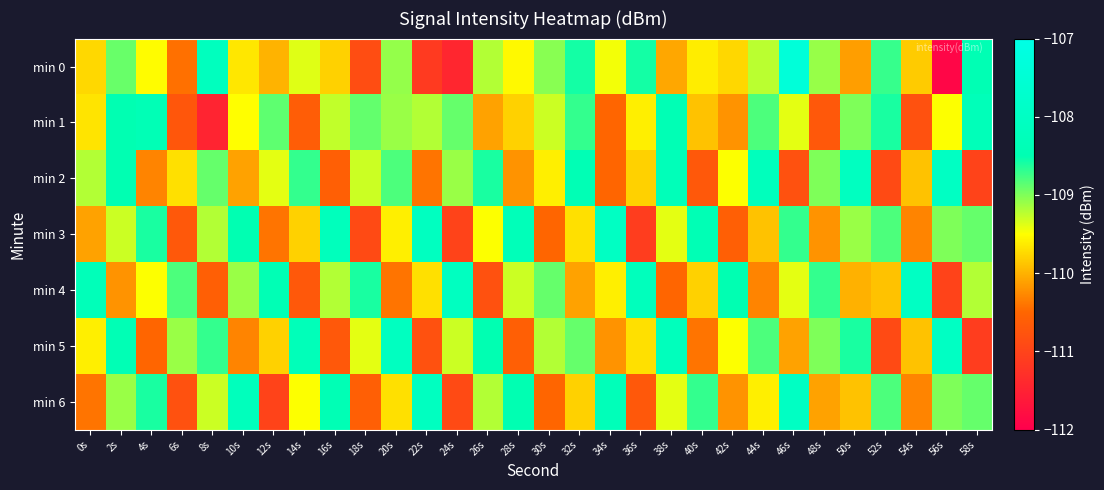

Reading left to right, transcribe all the data shown in this chart.

min 0: 0s=-109.8	2s=-108.9	4s=-109.5	6s=-110.4	8s=-108.2	10s=-109.6	12s=-110.0	14s=-109.4	16s=-109.8	18s=-110.9	20s=-109.1	22s=-111.1	24s=-111.4	26s=-109.2	28s=-109.5	30s=-109.0	32s=-108.6	34s=-109.5	36s=-108.6	38s=-110.1	40s=-109.6	42s=-109.8	44s=-109.2	46s=-107.4	48s=-109.1	50s=-110.1	52s=-108.7	54s=-109.8	56s=-111.9	58s=-108.4
min 1: 0s=-109.7	2s=-108.5	4s=-108.4	6s=-110.7	8s=-111.5	10s=-109.5	12s=-108.9	14s=-110.6	16s=-109.3	18s=-108.9	20s=-109.1	22s=-109.2	24s=-108.9	26s=-110.1	28s=-109.8	30s=-109.3	32s=-108.7	34s=-110.5	36s=-109.6	38s=-108.4	40s=-109.9	42s=-110.2	44s=-108.8	46s=-109.4	48s=-110.7	50s=-109.0	52s=-108.6	54s=-110.8	56s=-109.5	58s=-108.3
min 2: 0s=-109.2	2s=-108.5	4s=-110.3	6s=-109.7	8s=-108.9	10s=-110.1	12s=-109.4	14s=-108.7	16s=-110.6	18s=-109.3	20s=-108.8	22s=-110.4	24s=-109.1	26s=-108.6	28s=-110.2	30s=-109.6	32s=-108.4	34s=-110.5	36s=-109.8	38s=-108.3	40s=-110.7	42s=-109.5	44s=-108.2	46s=-110.8	48s=-109.0	50s=-108.1	52s=-110.9	54s=-109.9	56s=-108.0	58s=-111.0
min 3: 0s=-110.1	2s=-109.3	4s=-108.6	6s=-110.7	8s=-109.2	10s=-108.5	12s=-110.4	14s=-109.8	16s=-108.2	18s=-110.9	20s=-109.6	22s=-108.1	24s=-111.0	26s=-109.5	28s=-108.3	30s=-110.5	32s=-109.7	34s=-108.0	36s=-111.1	38s=-109.4	40s=-108.4	42s=-110.6	44s=-109.9	46s=-108.7	48s=-110.2	50s=-109.1	52s=-108.8	54s=-110.3	56s=-109.0	58s=-108.9
min 4: 0s=-108.3	2s=-110.2	4s=-109.5	6s=-108.8	8s=-110.6	10s=-109.1	12s=-108.4	14s=-110.7	16s=-109.2	18s=-108.6	20s=-110.4	22s=-109.7	24s=-108.1	26s=-110.8	28s=-109.3	30s=-108.9	32s=-110.1	34s=-109.6	36s=-108.2	38s=-110.5	40s=-109.8	42s=-108.5	44s=-110.3	46s=-109.4	48s=-108.7	50s=-110.0	52s=-109.9	54s=-108.0	56s=-111.0	58s=-109.2
min 5: 0s=-109.6	2s=-108.4	4s=-110.5	6s=-109.1	8s=-108.7	10s=-110.3	12s=-109.8	14s=-108.3	16s=-110.7	18s=-109.4	20s=-108.1	22s=-110.8	24s=-109.3	26s=-108.5	28s=-110.6	30s=-109.2	32s=-108.9	34s=-110.2	36s=-109.7	38s=-108.2	40s=-110.4	42s=-109.5	44s=-108.8	46s=-110.1	48s=-109.0	50s=-108.6	52s=-110.9	54s=-109.9	56s=-108.0	58s=-111.1
min 6: 0s=-110.4	2s=-109.1	4s=-108.6	6s=-110.8	8s=-109.3	10s=-108.2	12s=-111.0	14s=-109.5	16s=-108.4	18s=-110.6	20s=-109.7	22s=-108.1	24s=-110.9	26s=-109.2	28s=-108.5	30s=-110.5	32s=-109.8	34s=-108.3	36s=-110.7	38s=-109.4	40s=-108.7	42s=-110.2	44s=-109.6	46s=-108.0	48s=-110.1	50s=-109.9	52s=-108.8	54s=-110.3	56s=-109.0	58s=-108.9